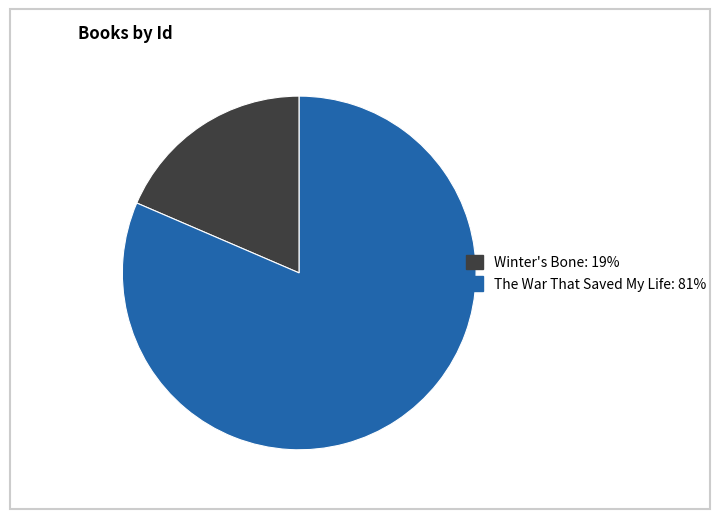

Between Winter's Bone and The War That Saved My Life, which is larger?

The War That Saved My Life